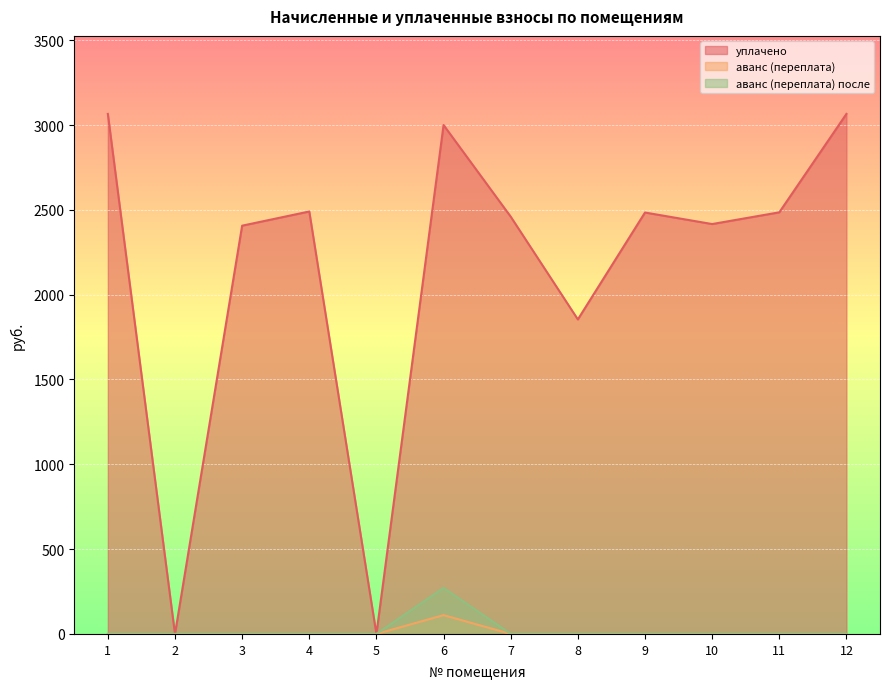

Reading left to right, extract all data points from this chart.

уплачено: 1=3065.6	2=0.0	3=2406.7	4=2490.4	5=0.0	6=3000.0	7=2459.8	8=1854.1	9=2484.3	10=2416.3	11=2485.4	12=3065.6
аванс (переплата): 1=0.0	2=0.0	3=0.0	4=0.0	5=0.0	6=110.8	7=0.0	8=0.0	9=0.0	10=0.0	11=0.0	12=0.0
аванс (переплата) после: 1=0.0	2=0.0	3=0.0	4=0.0	5=0.0	6=271.6	7=0.0	8=0.0	9=0.0	10=0.0	11=0.0	12=0.0